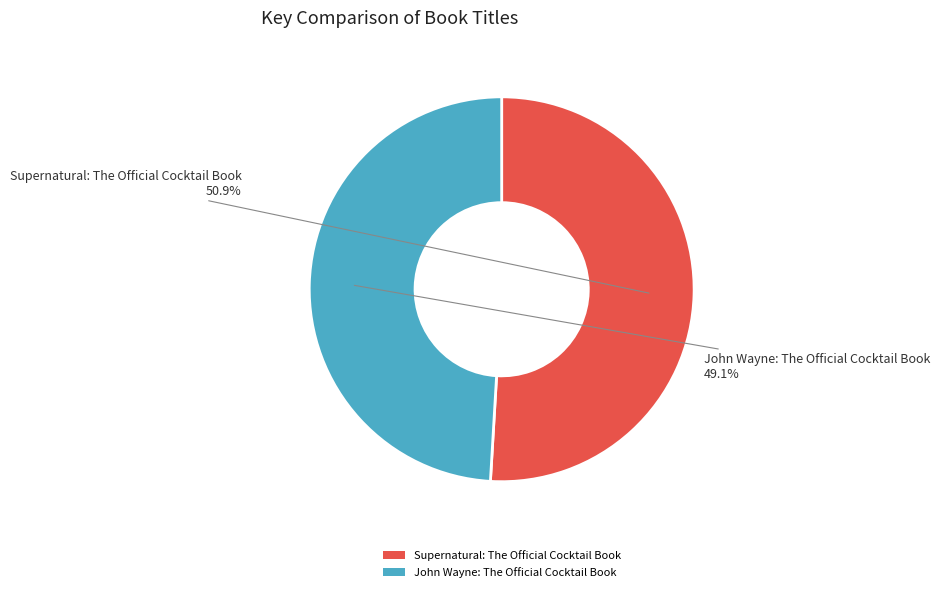

What is the smallest slice in the pie chart?

John Wayne: The Official Cocktail Book